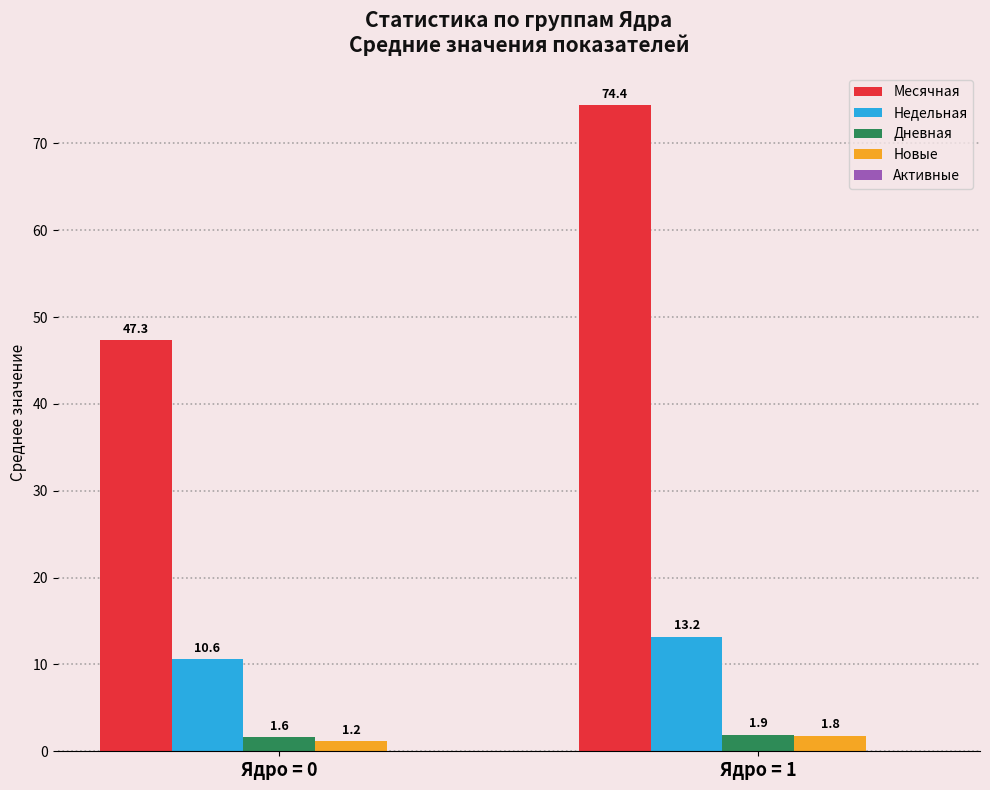

What is the difference between the maximum and minimum values in the Дневная series?

0.3